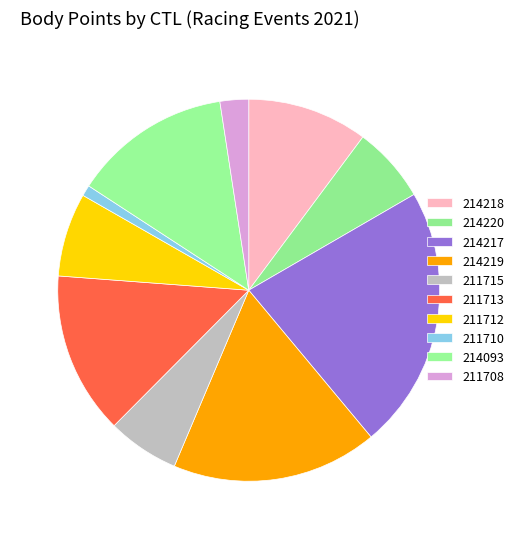

How many segments does this pie chart have?

10